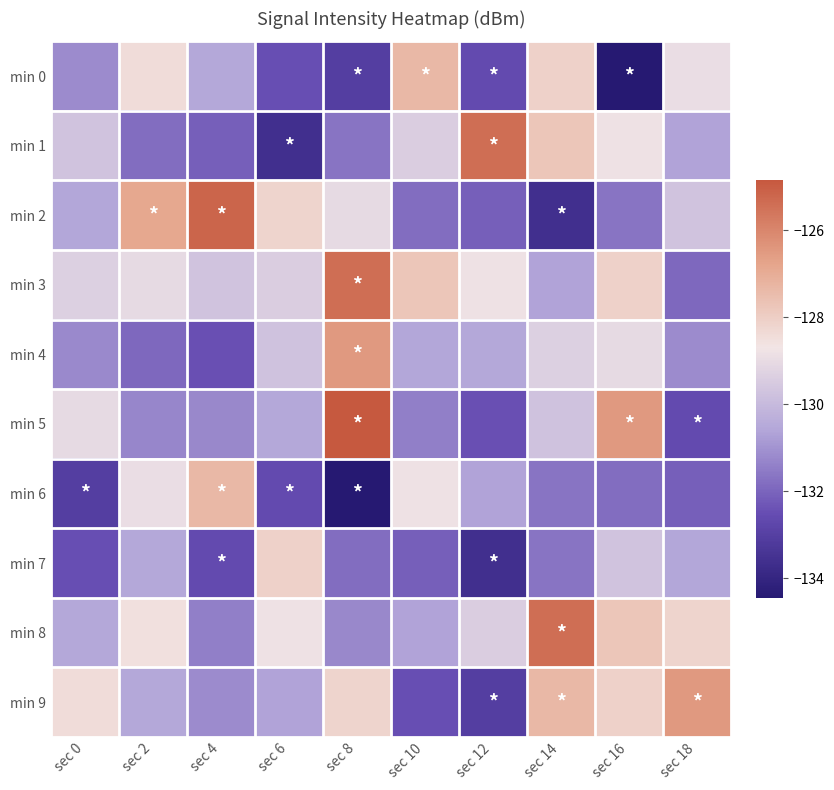

Reading left to right, what are all the values shown in this chart?

min 0: sec 0=-131.2	sec 2=-128.4	sec 4=-130.5	sec 6=-132.5	sec 8=-133.0	sec 10=-127.3	sec 12=-132.6	sec 14=-128.1	sec 16=-134.4	sec 18=-128.9
min 1: sec 0=-129.7	sec 2=-131.8	sec 4=-132.1	sec 6=-133.6	sec 8=-131.7	sec 10=-129.4	sec 12=-125.4	sec 14=-127.7	sec 16=-128.8	sec 18=-130.6
min 2: sec 0=-130.6	sec 2=-126.9	sec 4=-125.2	sec 6=-128.2	sec 8=-129.0	sec 10=-131.8	sec 12=-132.1	sec 14=-133.6	sec 16=-131.7	sec 18=-129.7
min 3: sec 0=-129.3	sec 2=-129.0	sec 4=-129.7	sec 6=-129.4	sec 8=-125.4	sec 10=-127.7	sec 12=-128.8	sec 14=-130.6	sec 16=-128.1	sec 18=-131.9
min 4: sec 0=-131.2	sec 2=-131.9	sec 4=-132.4	sec 6=-129.7	sec 8=-126.5	sec 10=-130.6	sec 12=-130.5	sec 14=-129.3	sec 16=-129.0	sec 18=-131.2
min 5: sec 0=-129.0	sec 2=-131.3	sec 4=-131.3	sec 6=-130.5	sec 8=-124.9	sec 10=-131.4	sec 12=-132.4	sec 14=-129.7	sec 16=-126.5	sec 18=-132.6
min 6: sec 0=-133.0	sec 2=-128.9	sec 4=-127.3	sec 6=-132.6	sec 8=-134.4	sec 10=-128.8	sec 12=-130.6	sec 14=-131.7	sec 16=-131.8	sec 18=-132.1
min 7: sec 0=-132.5	sec 2=-130.5	sec 4=-132.6	sec 6=-128.1	sec 8=-131.8	sec 10=-132.1	sec 12=-133.6	sec 14=-131.7	sec 16=-129.7	sec 18=-130.6
min 8: sec 0=-130.5	sec 2=-128.6	sec 4=-131.4	sec 6=-128.8	sec 8=-131.3	sec 10=-130.6	sec 12=-129.4	sec 14=-125.4	sec 16=-127.7	sec 18=-128.2
min 9: sec 0=-128.4	sec 2=-130.5	sec 4=-131.2	sec 6=-130.6	sec 8=-128.2	sec 10=-132.5	sec 12=-133.0	sec 14=-127.3	sec 16=-128.1	sec 18=-126.5